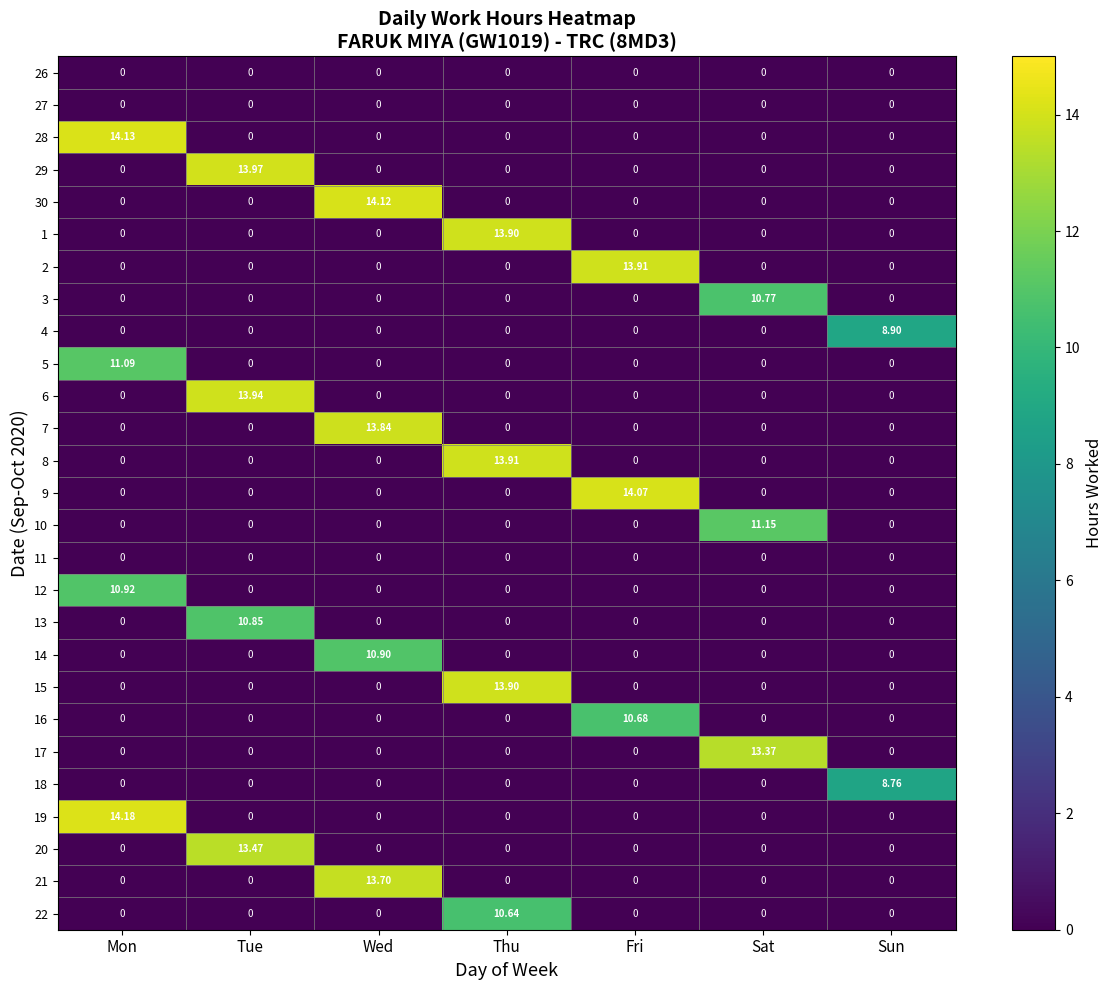

At which category does the chart reach its peak across all series?

Mon